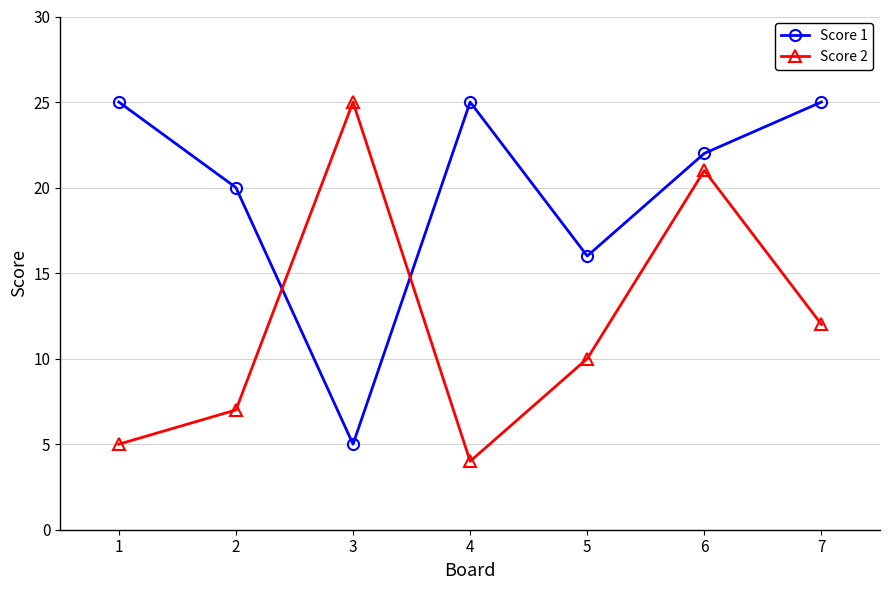

Between which two adjacent categories do Score 1 and Score 2 first intersect?

2 and 3